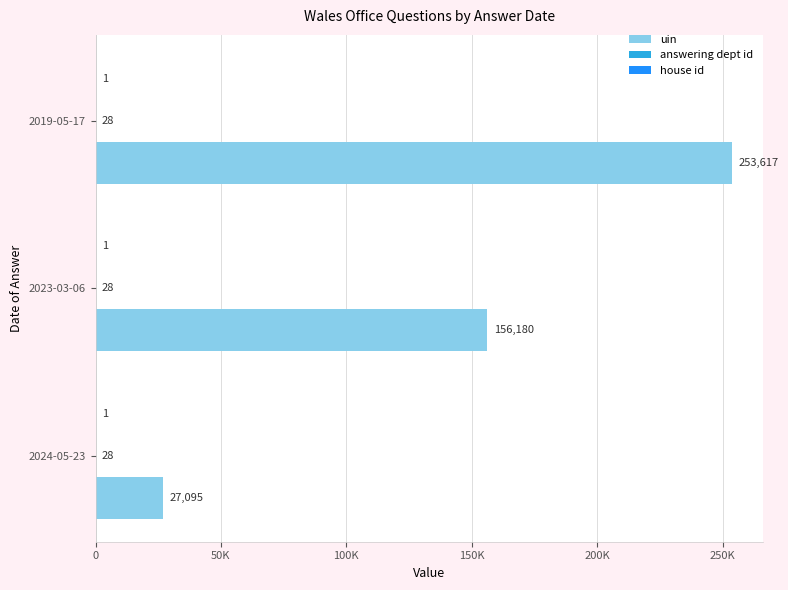

At how many categories does at least one series exceed 43011?

2